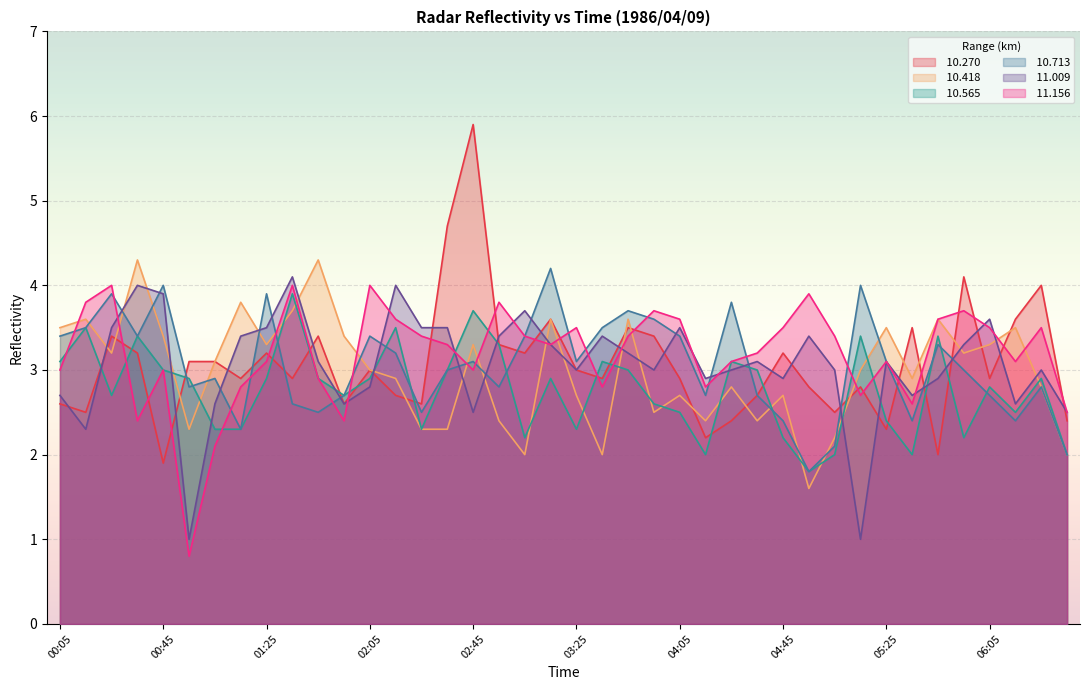

What is the difference between the maximum and minimum values in the  10.565 series?

2.1